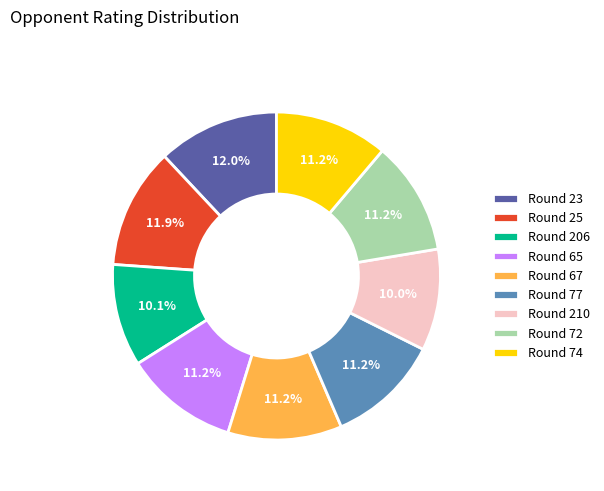

To the nearest percent, what is the average slice percentage?

11%